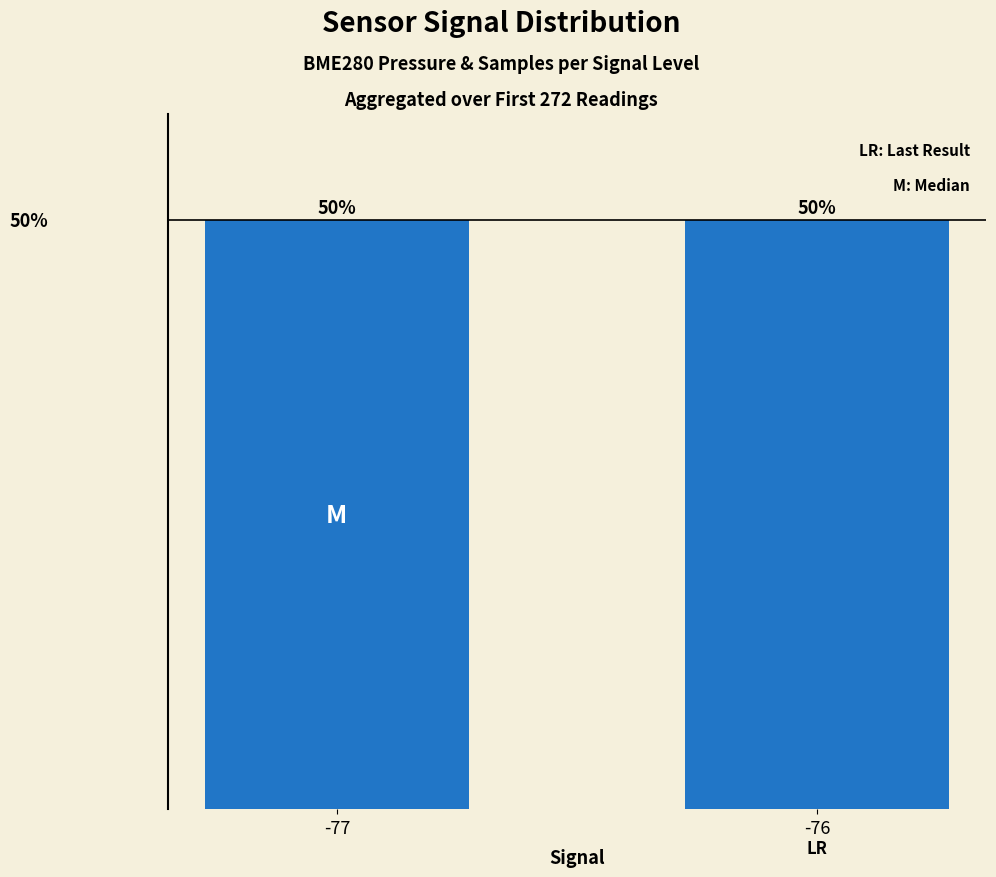

True or false: the data shows 50.0 at -76.

True